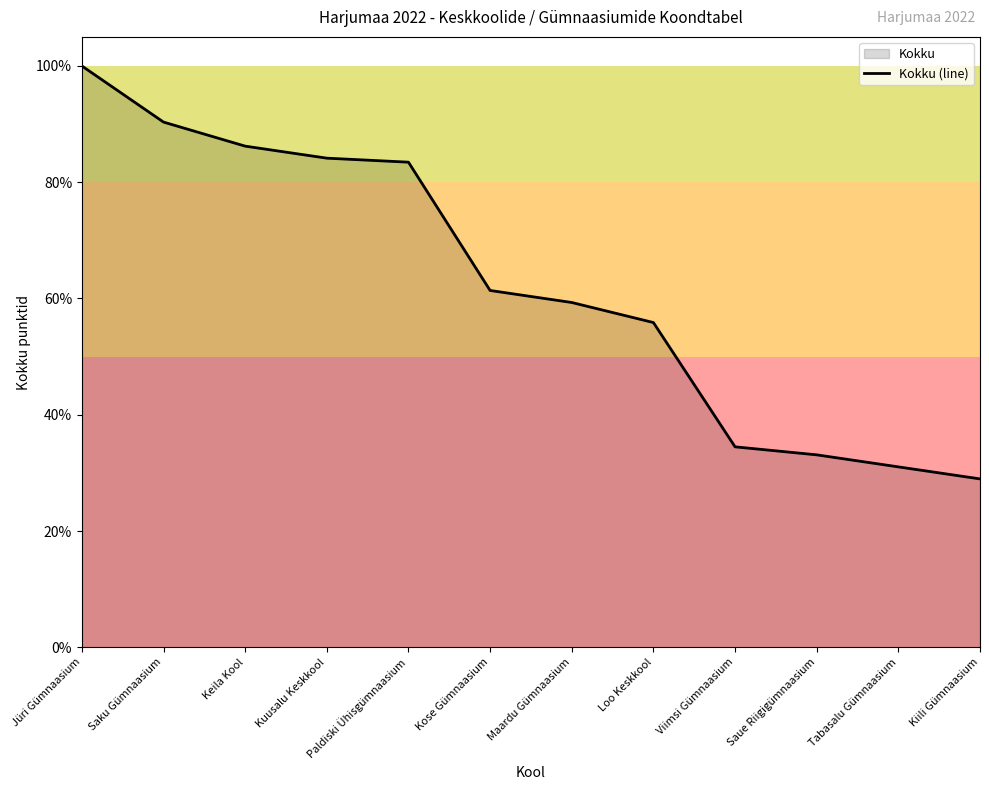

What is the sum of the values at Tabasalu Gümnaasium and Jüri Gümnaasium?

131.0